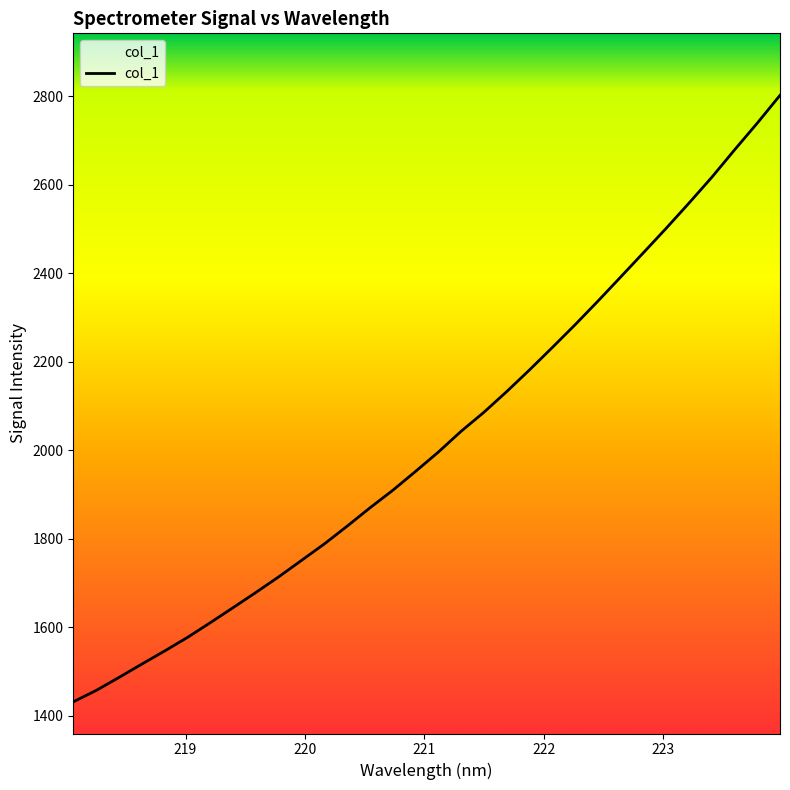

What is the difference between the maximum and minimum values?

1370.7